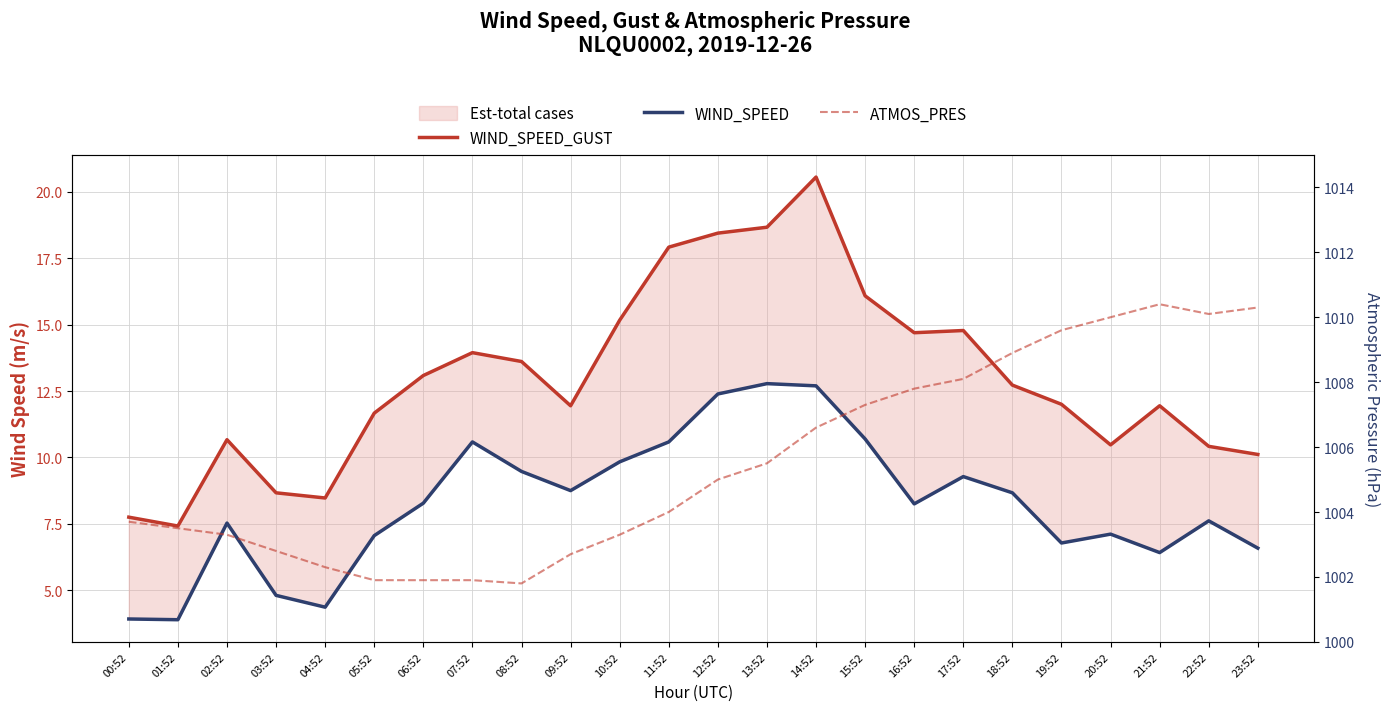

What is the difference between the WIND_SPEED_GUST values at 00:52 and 04:52?

0.7